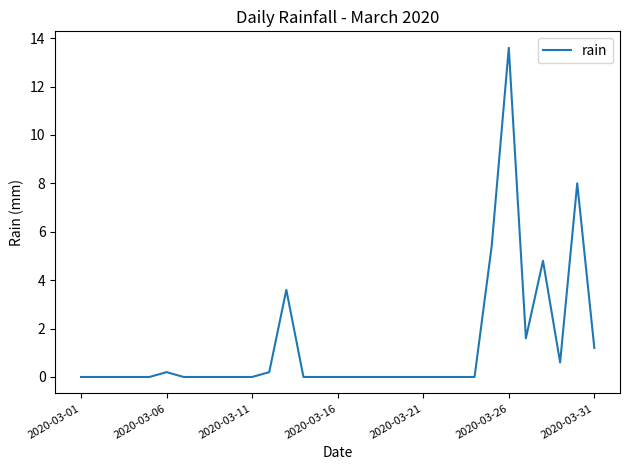

What is the greatest value displayed?

13.6